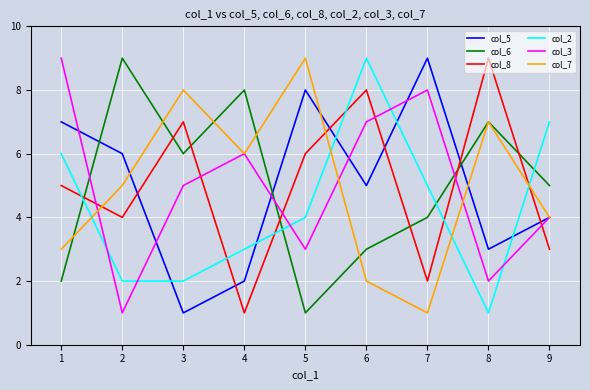

True or false: col_7 and col_2 cross at least once.

True